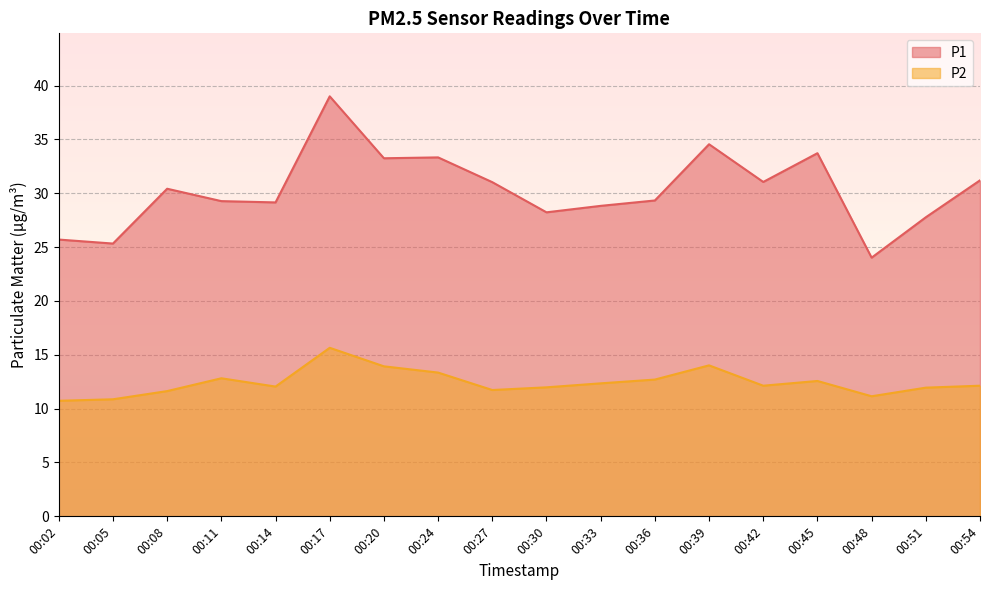

Where does the P2 series first go above 12?

00:11